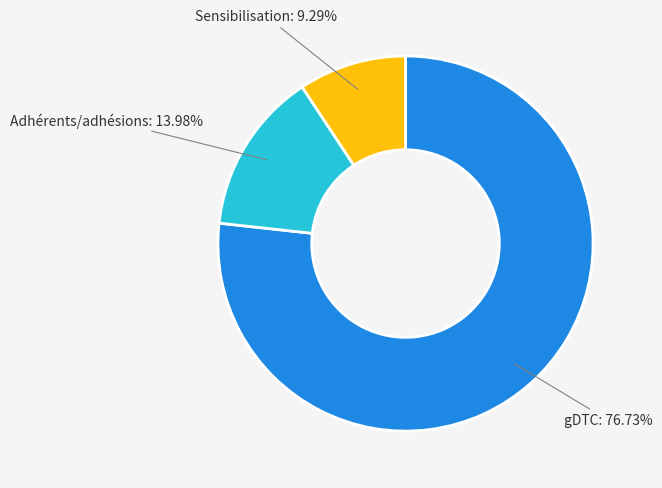

Is there any slice that represents more than half of the pie?

Yes